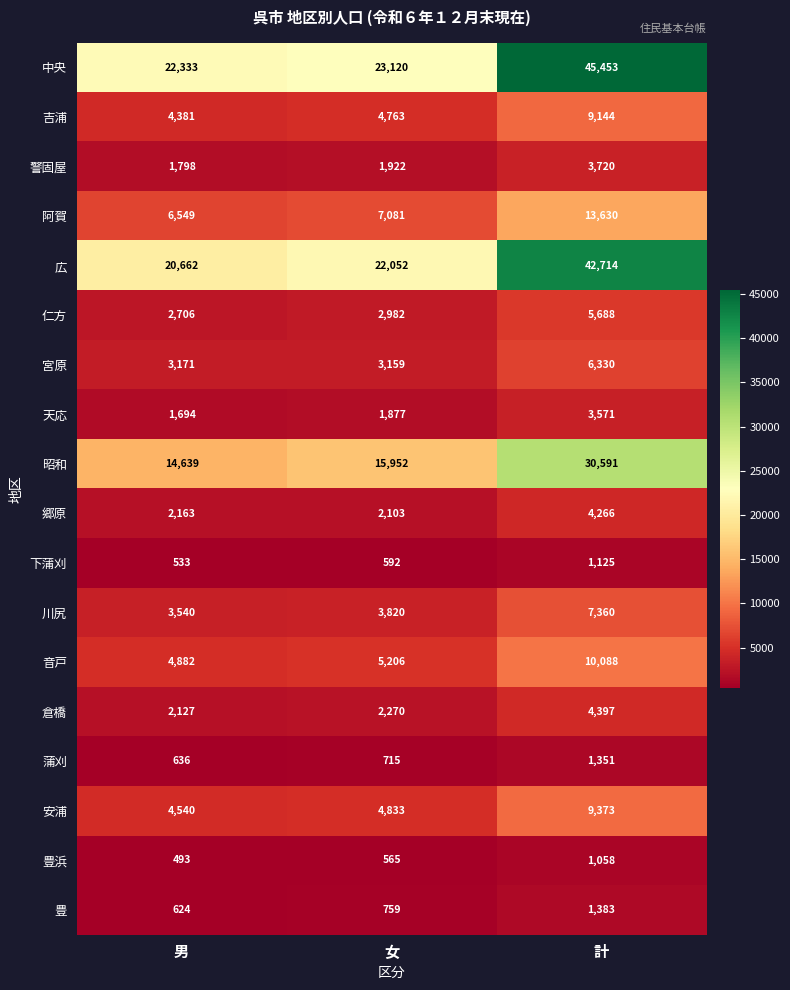

True or false: 音戸 has a value of 10088 at 計.

True